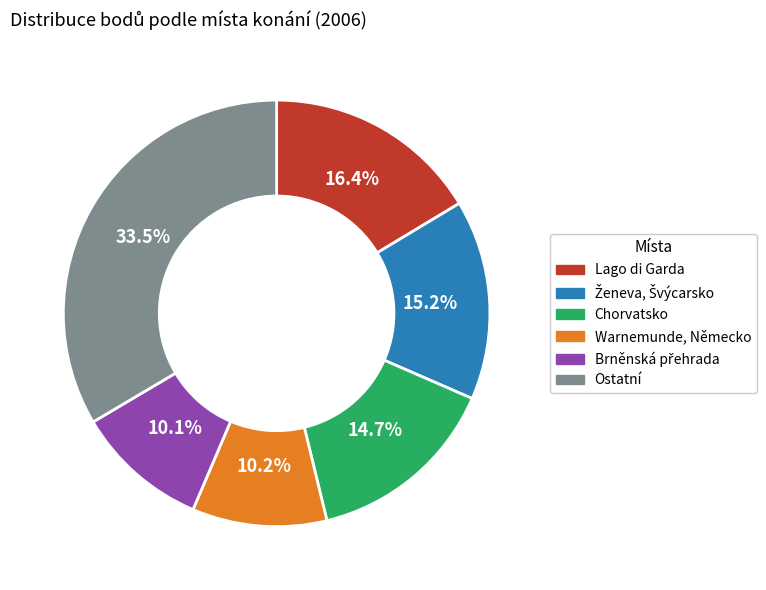

How many segments does this pie chart have?

6